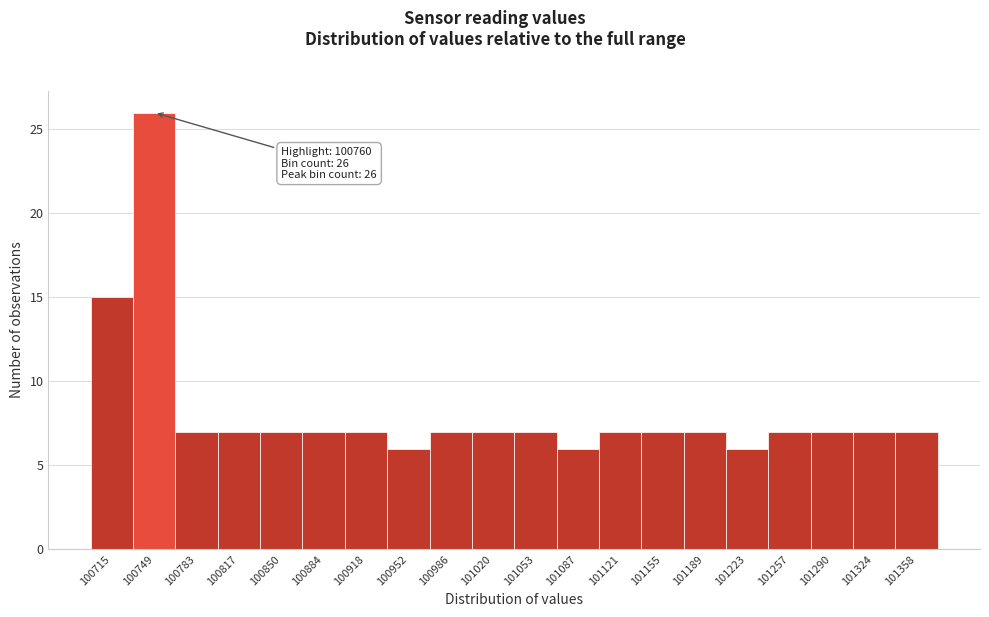

Over which range of the x-axis is the bar tallest?

100730 to 100765